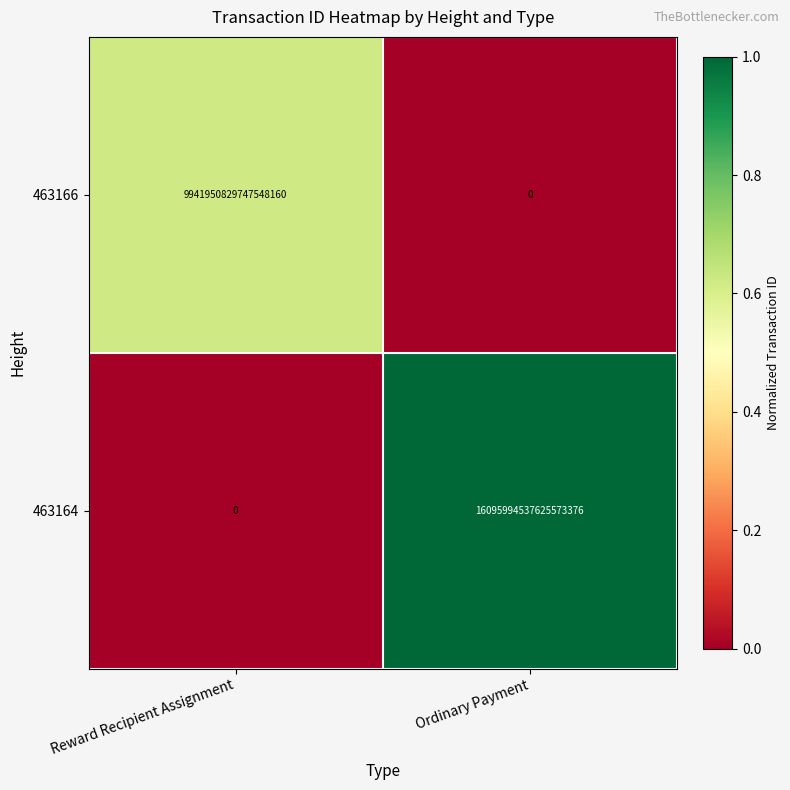

Which category has the lowest value in the 463164 series?

Reward Recipient Assignment